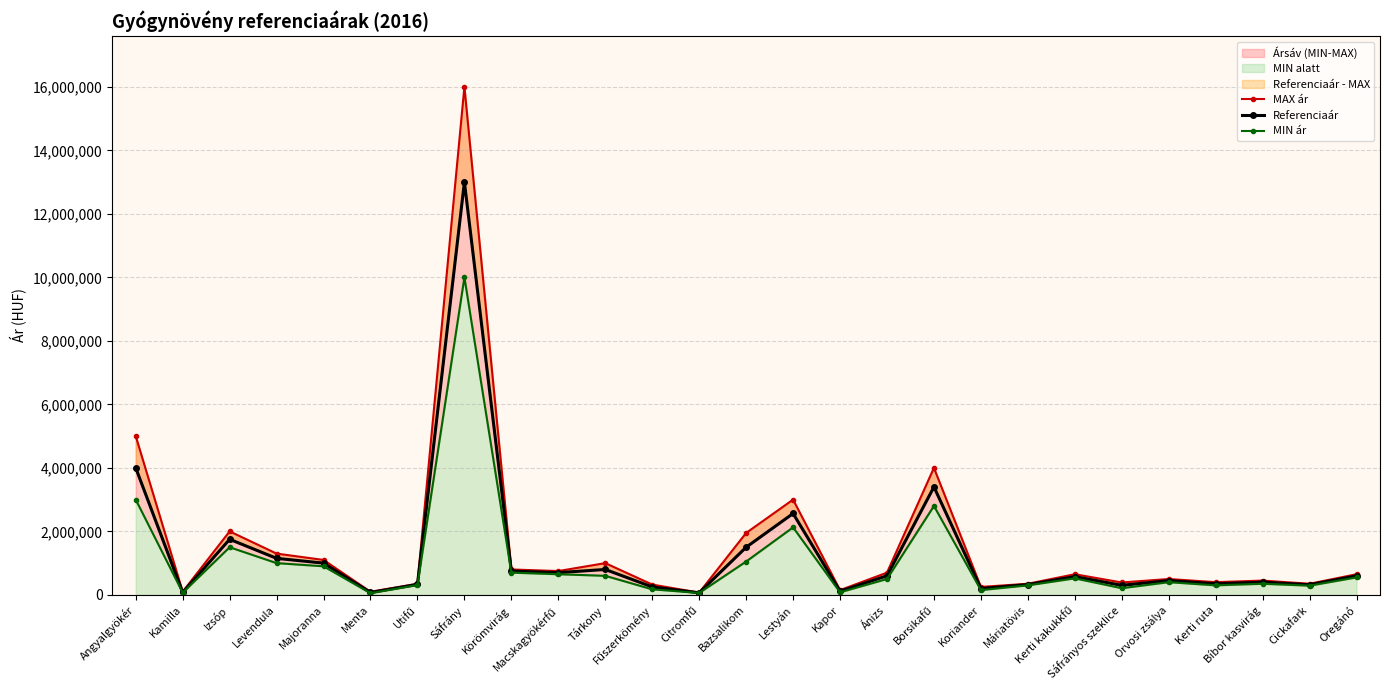

Where does the MAX ár series first go above 650000?

Angyalgyökér